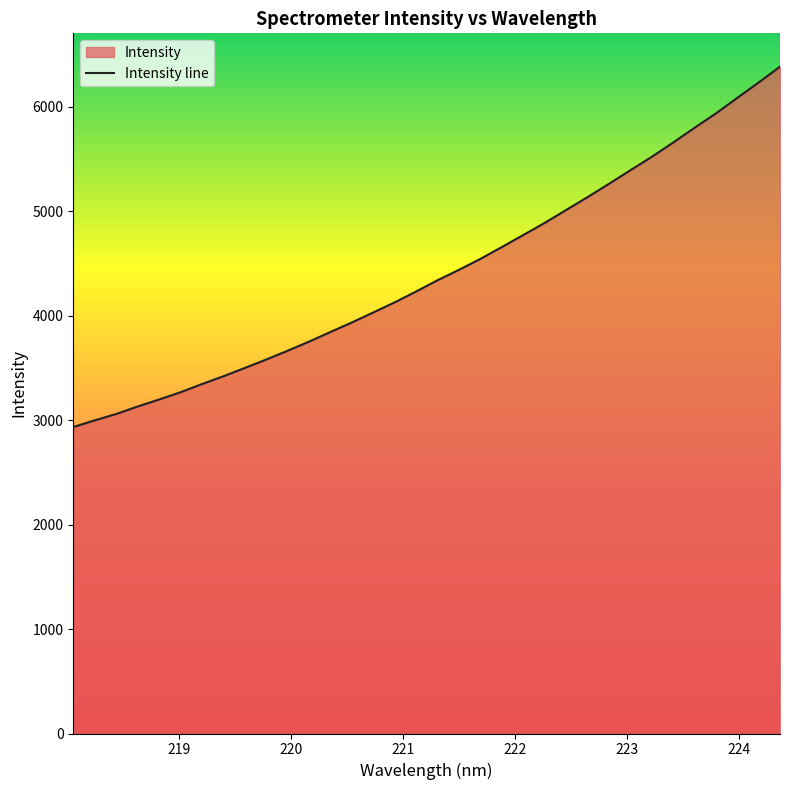

What is the smallest value displayed?

2933.1